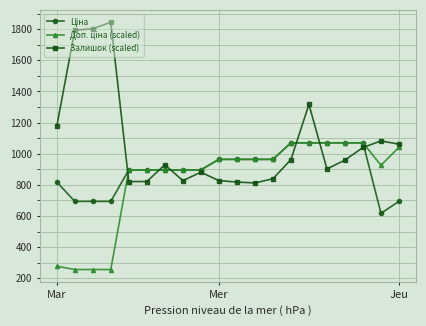

Which series has the largest range (max minus min)?

Залишок (scaled)